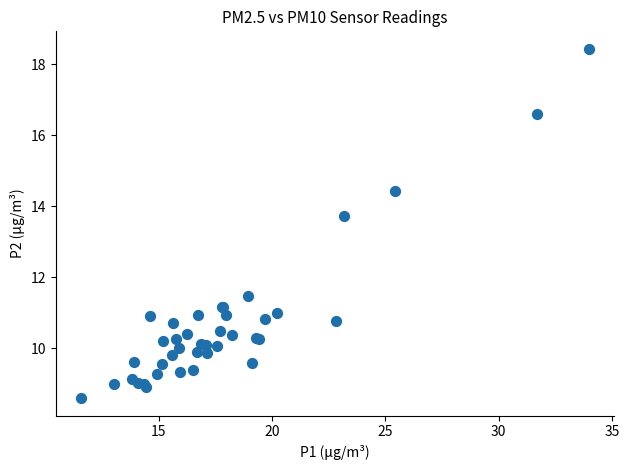

What Y value in the scatter plot is closest to 13?

13.7